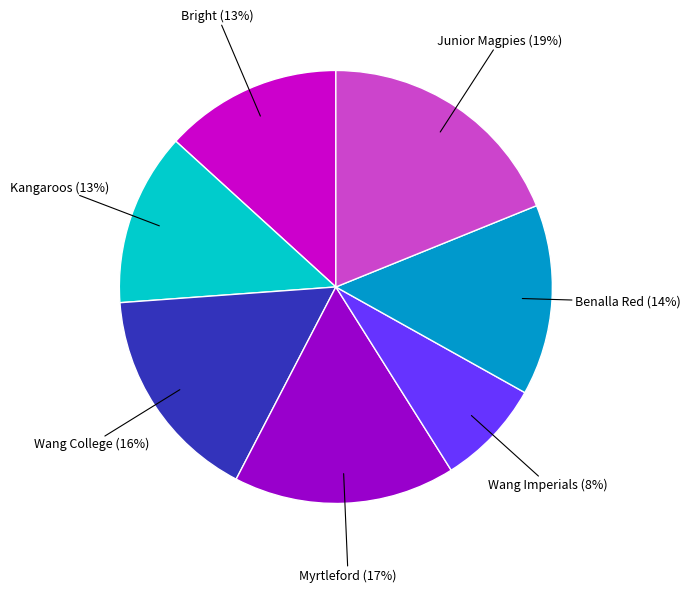

Is there any slice that represents more than half of the pie?

No